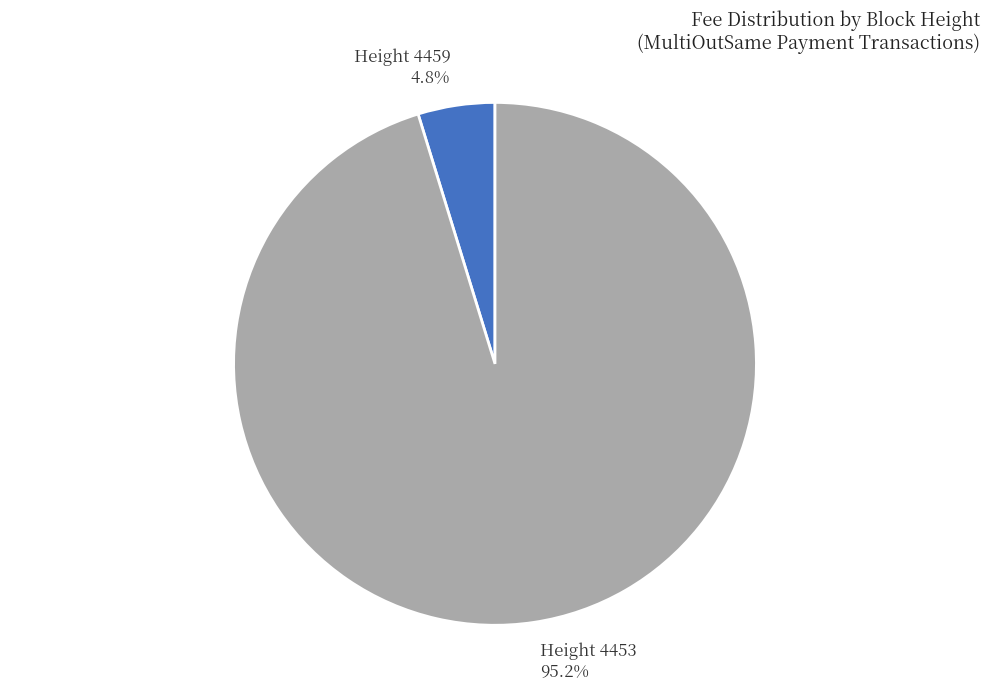

To the nearest percent, what is the average slice percentage?

50%